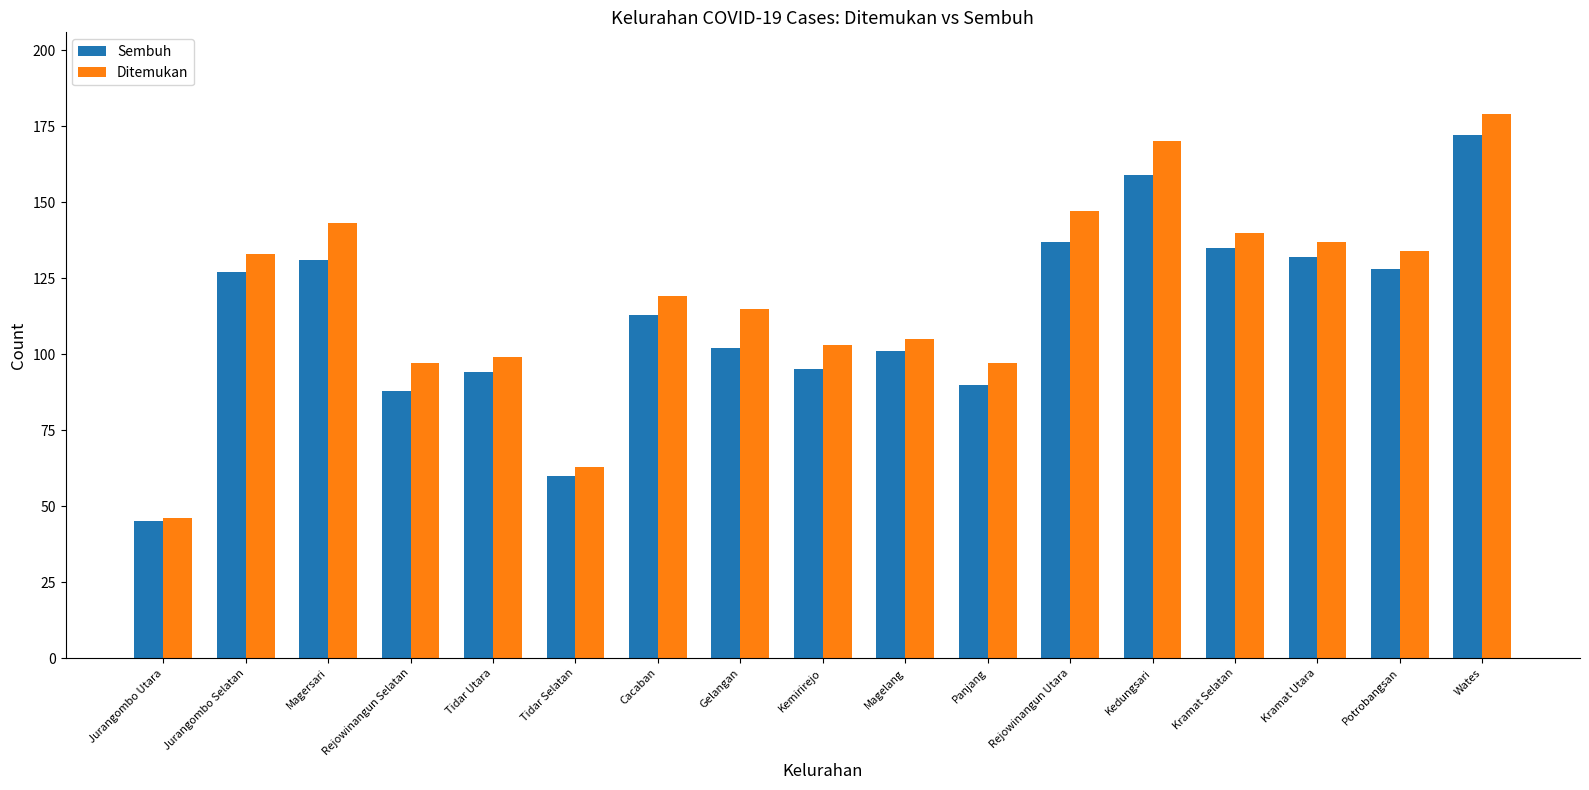

What is the highest value of the Sembuh series?

172